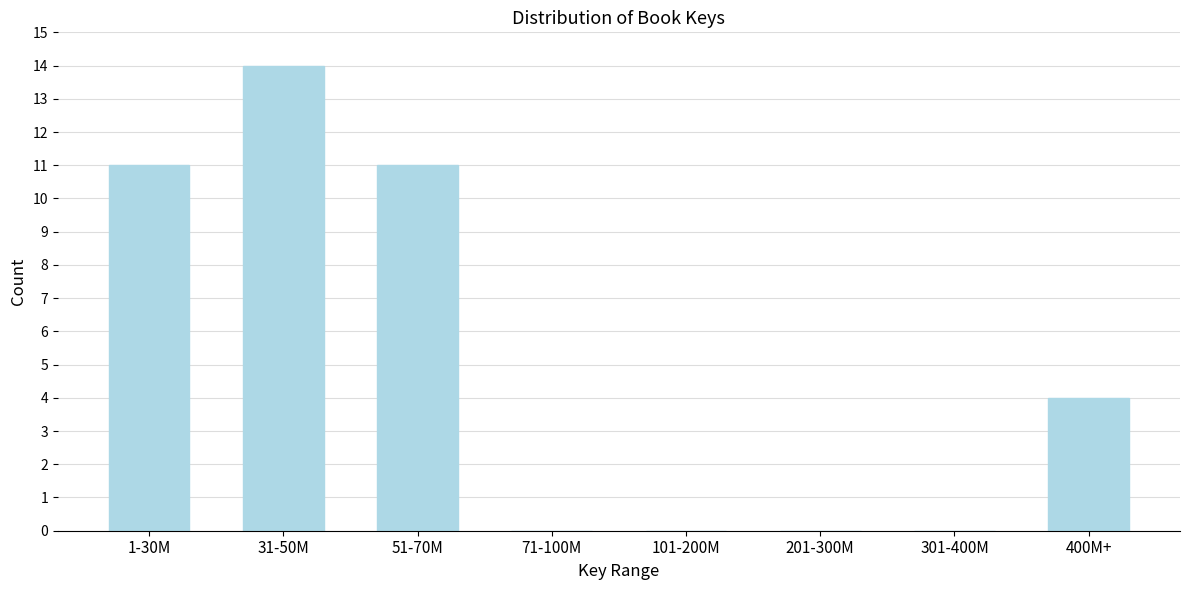

Reading right to left, list all the values displayed in this chart.

400M+=4	301-400M=0	201-300M=0	101-200M=0	71-100M=0	51-70M=11	31-50M=14	1-30M=11